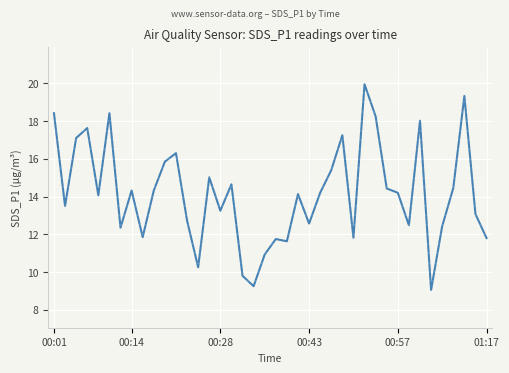

Count the number of values greater than 14.

22